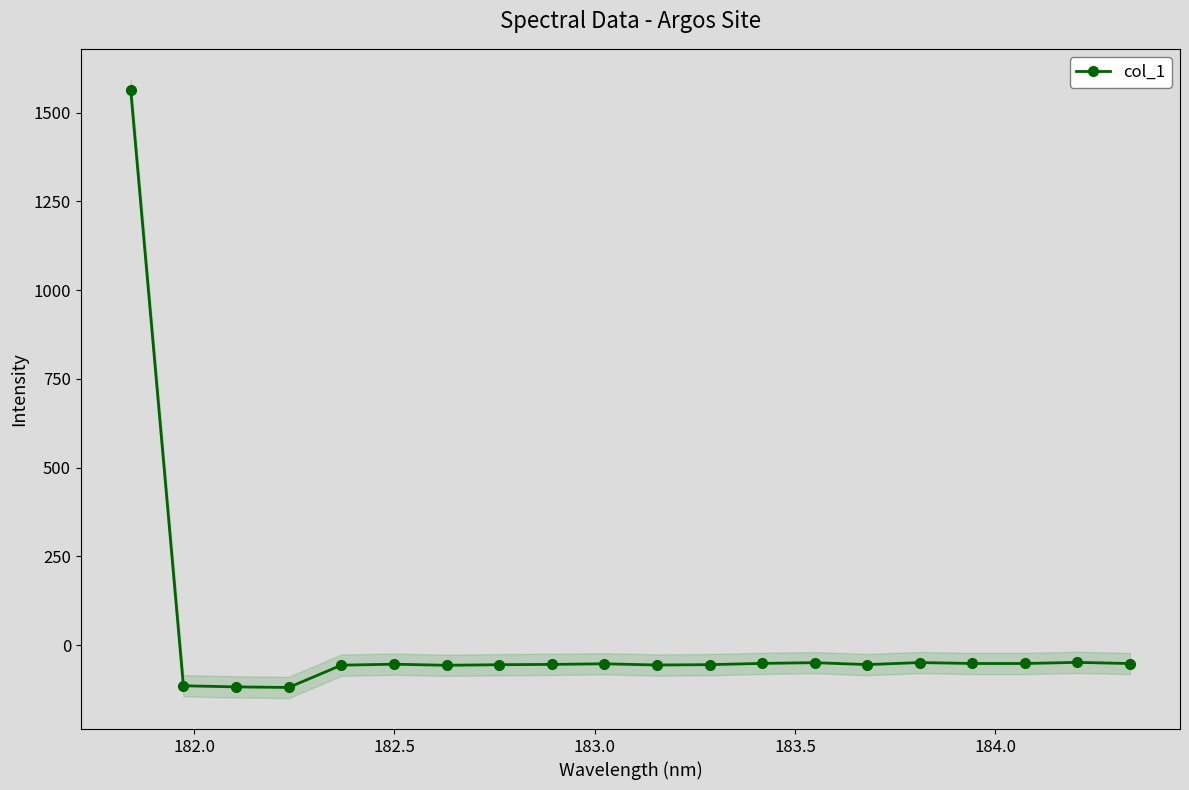

What is the value of the col_1 point at the 7th from the left?

-56.6